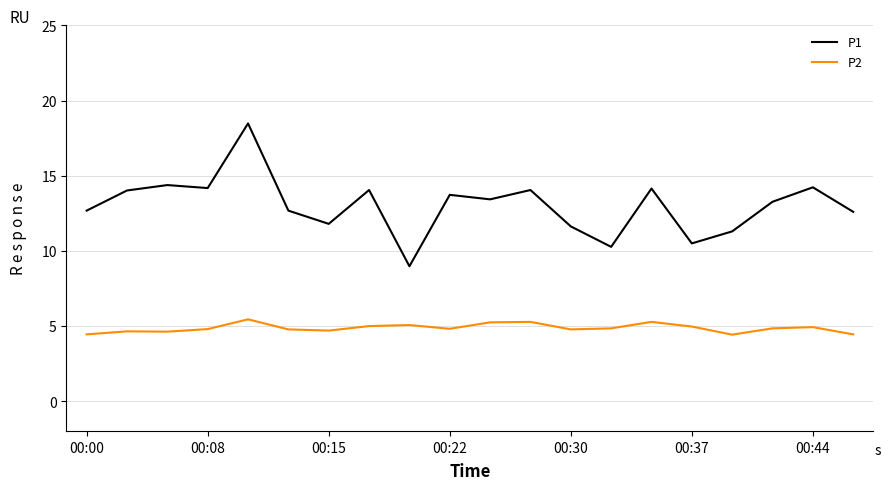

What is the greatest value displayed?

18.5